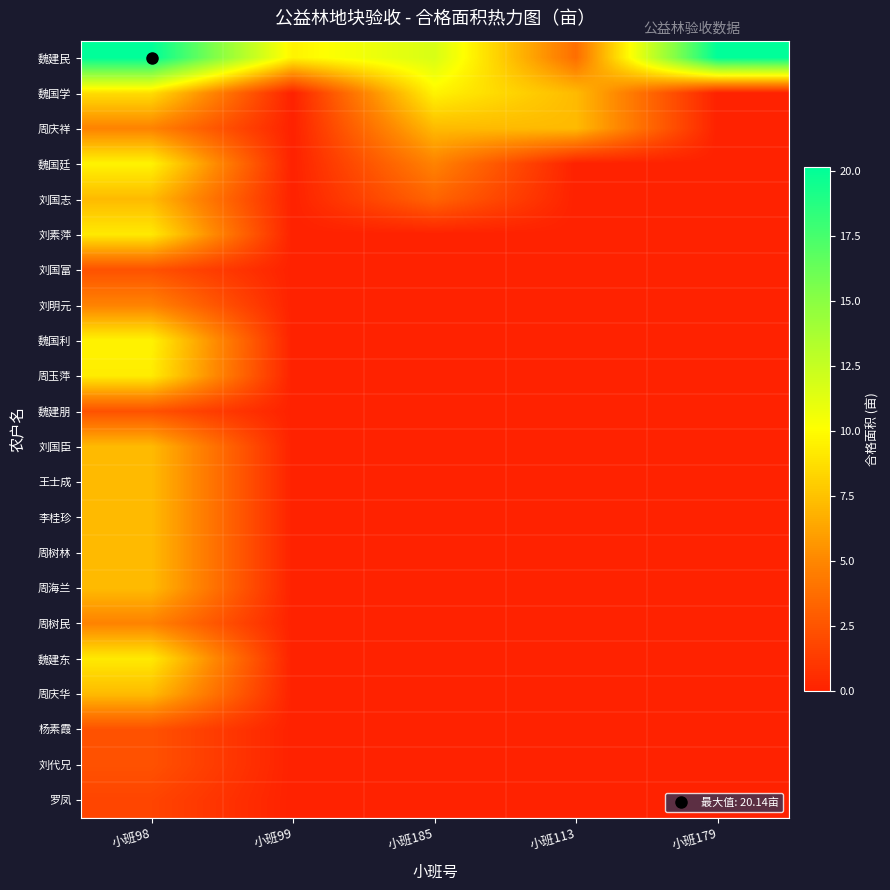

What is the total value across all series at 小班113?

18.2